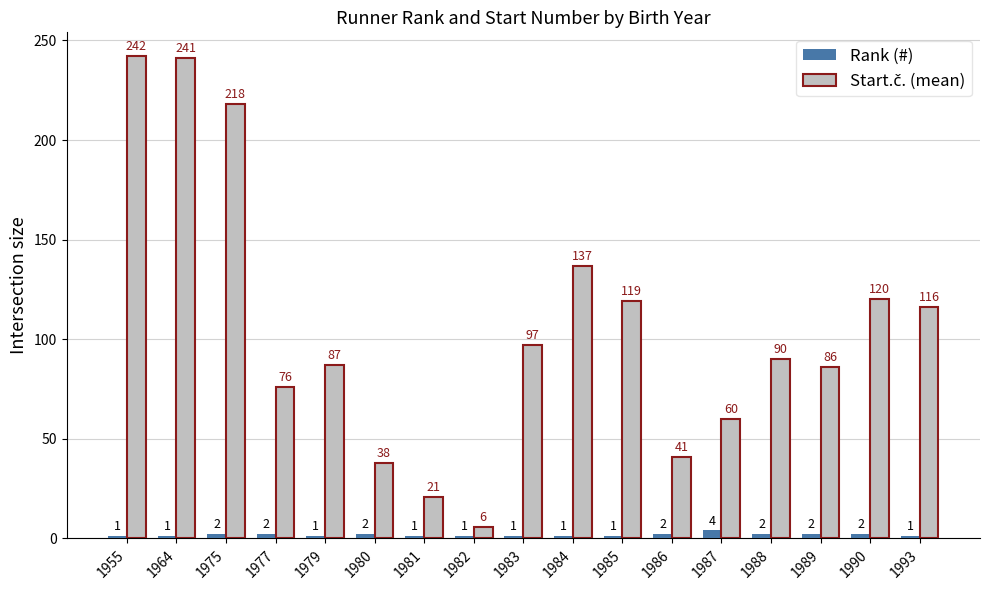

Count the number of categories in the chart.

17